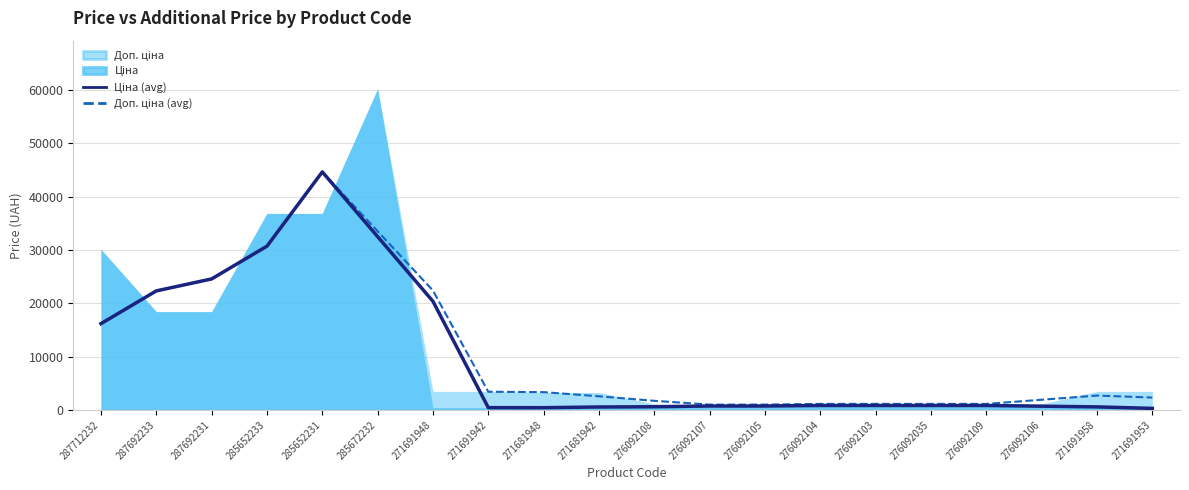

What is the average value of the Доп. ціна (avg) series?

10934.4